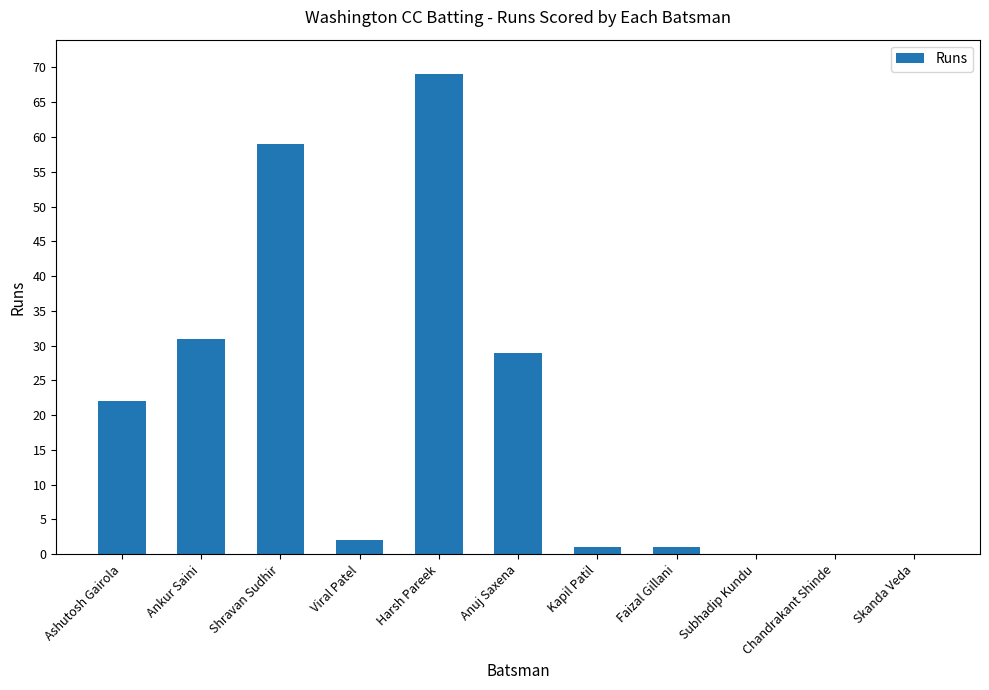

What is the greatest value displayed?

69